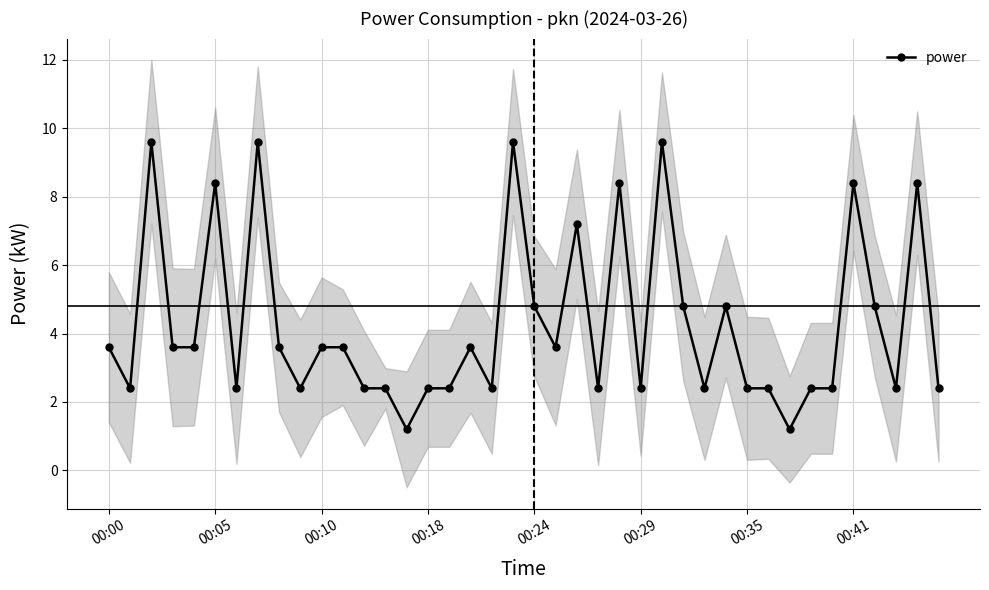

At which label does power first exceed 3?

00:00